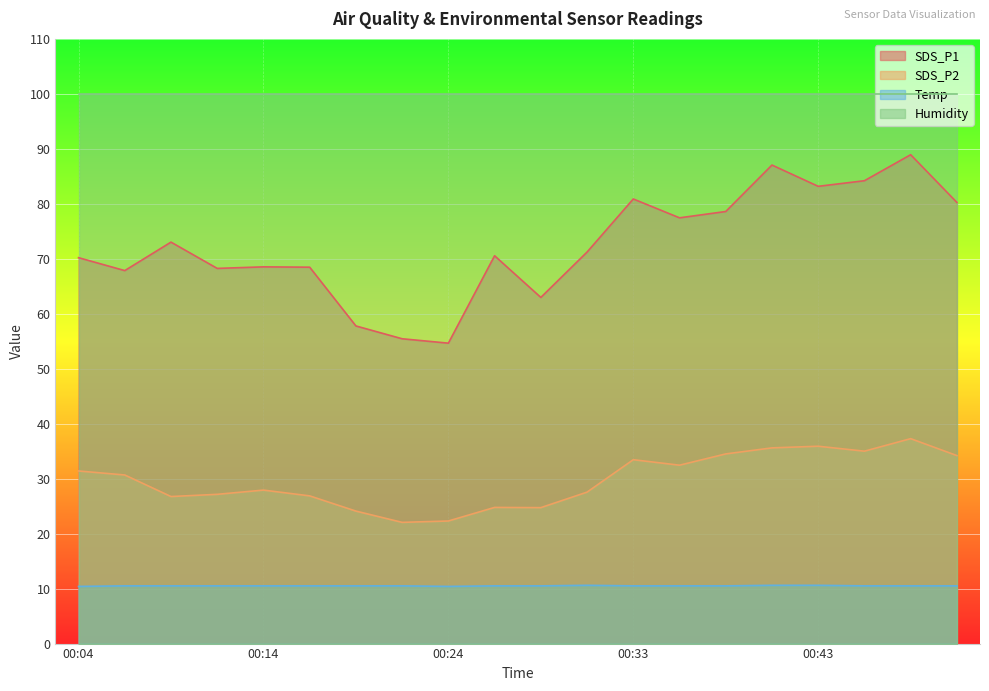

What is the minimum value shown in the chart?

10.4